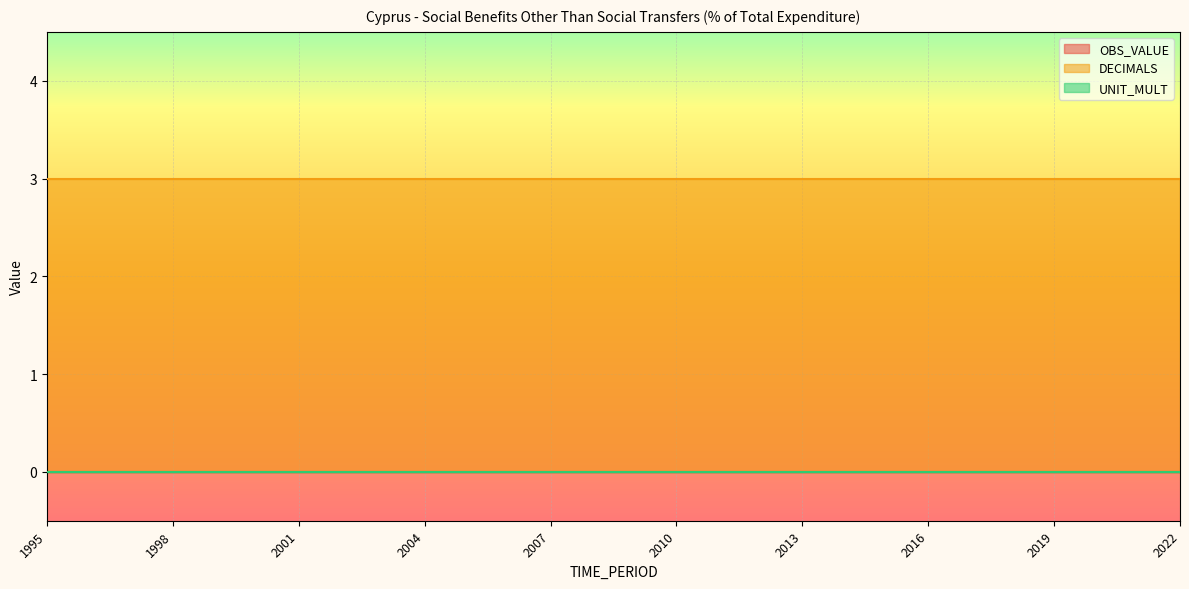

List the labels in order of UNIT_MULT value, largest first.

1995, 1996, 1997, 1998, 1999, 2000, 2001, 2002, 2003, 2004, 2005, 2006, 2007, 2008, 2009, 2010, 2011, 2012, 2013, 2014, 2015, 2016, 2017, 2018, 2019, 2020, 2021, 2022